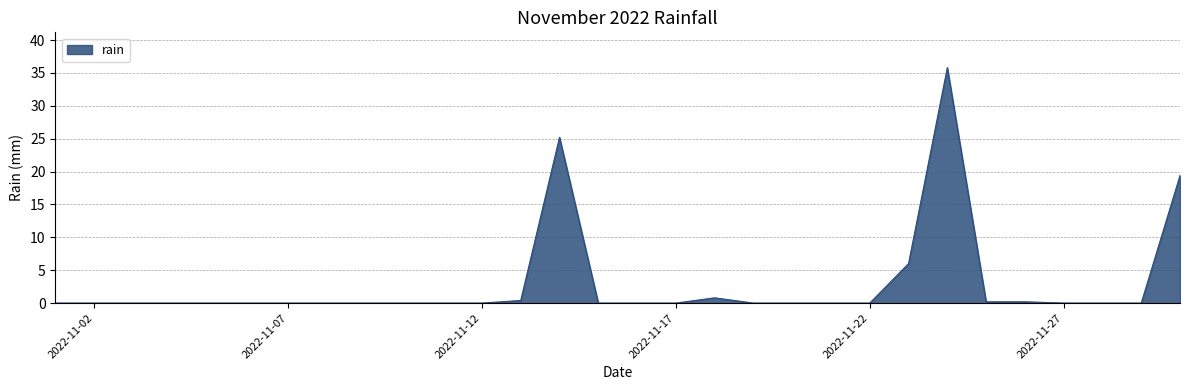

What is the difference between the maximum and minimum values?

35.8